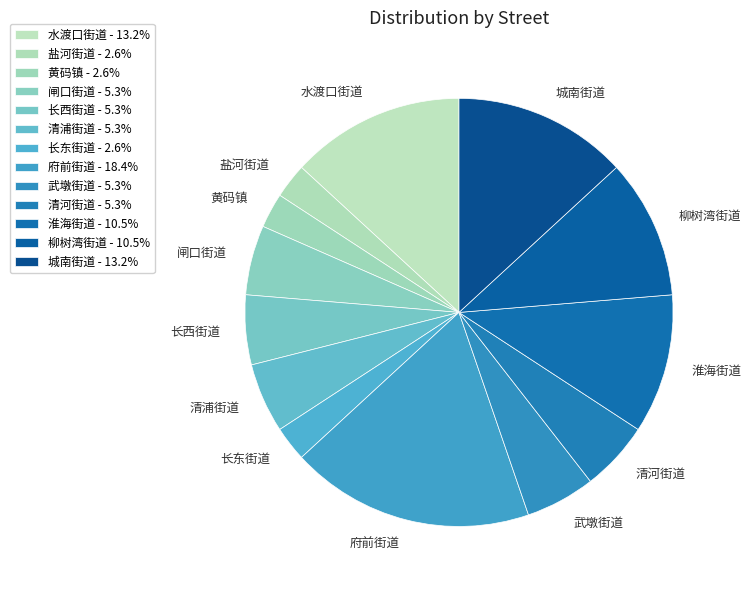

Rank the categories by value from lowest to highest.

盐河街道, 黄码镇, 长东街道, 闸口街道, 长西街道, 清浦街道, 武墩街道, 清河街道, 淮海街道, 柳树湾街道, 水渡口街道, 城南街道, 府前街道